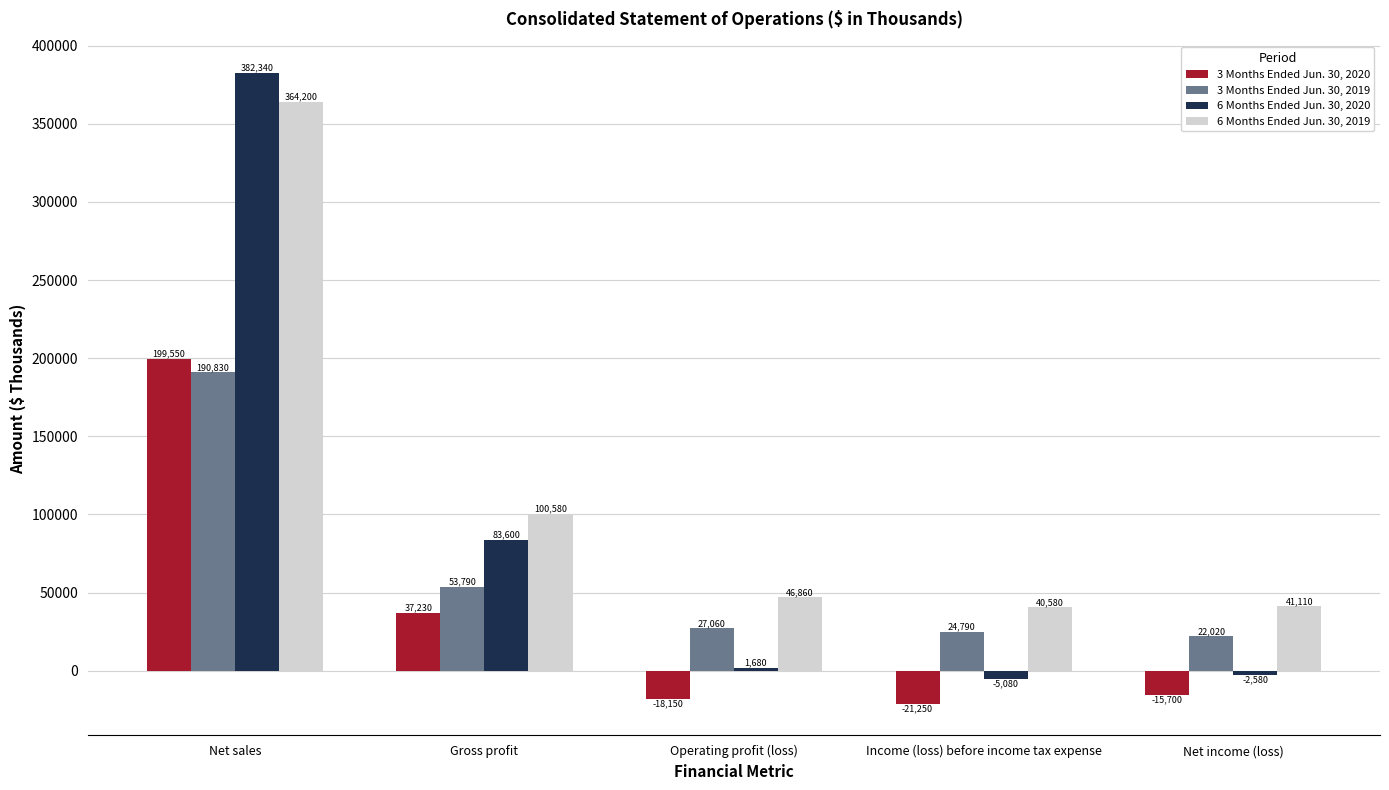

What is the average value of the 3 Months Ended Jun. 30, 2020 series?

36336